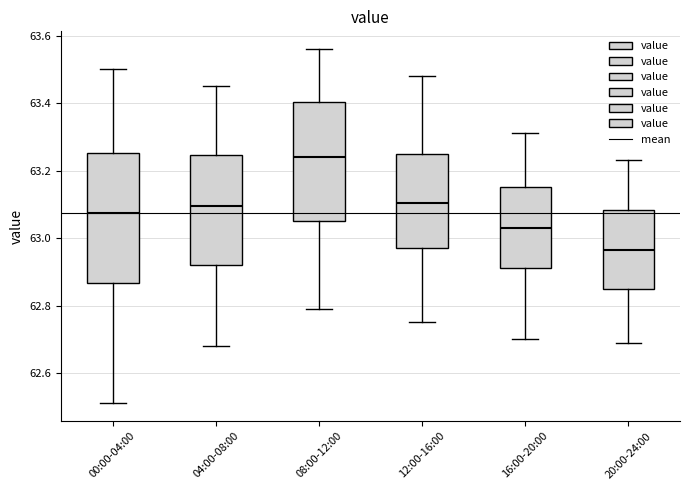

Which box's median line is the lowest?

20:00-24:00